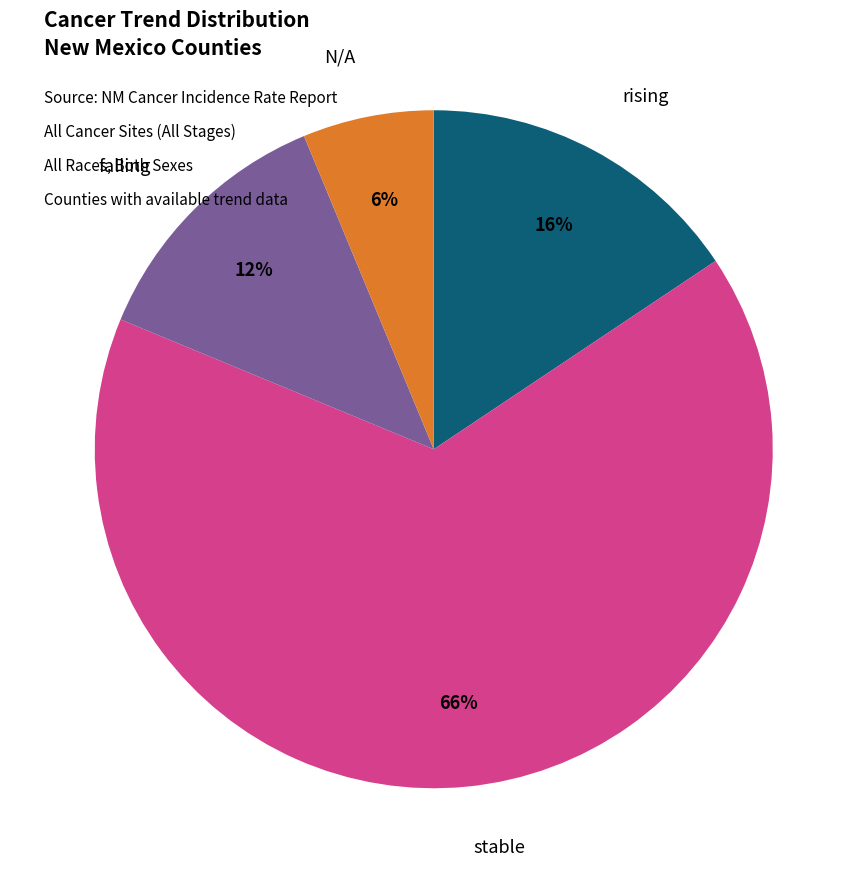

Which slice is the smallest?

N/A